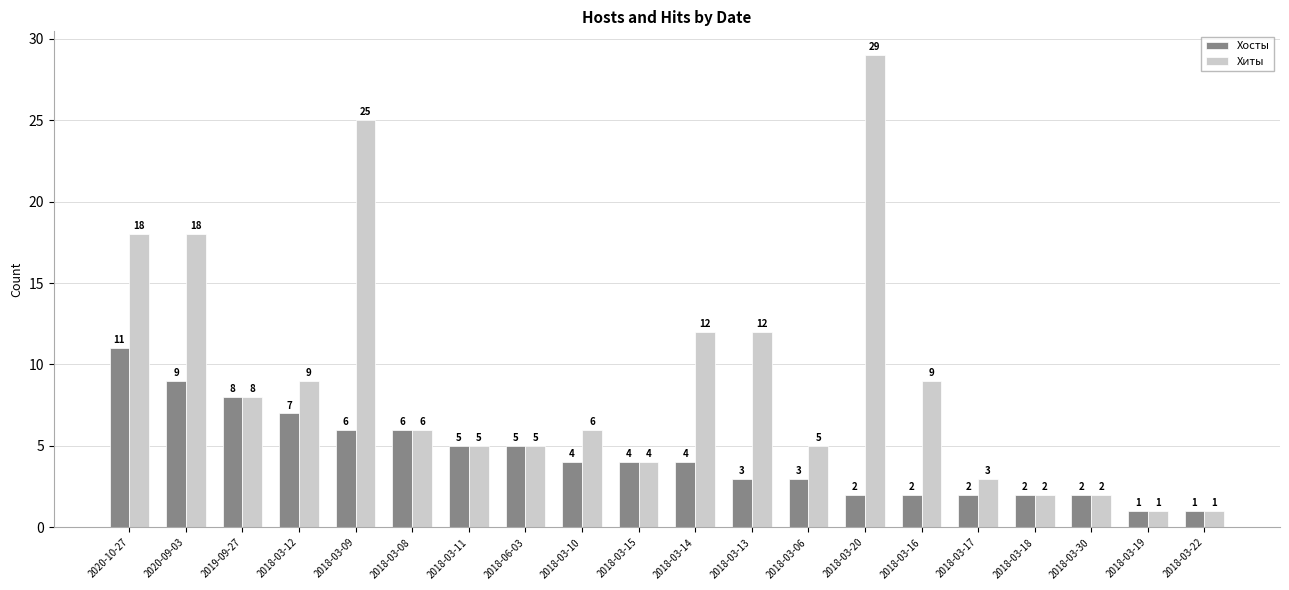

What is the label of the 17th bar from the right?

2018-03-12